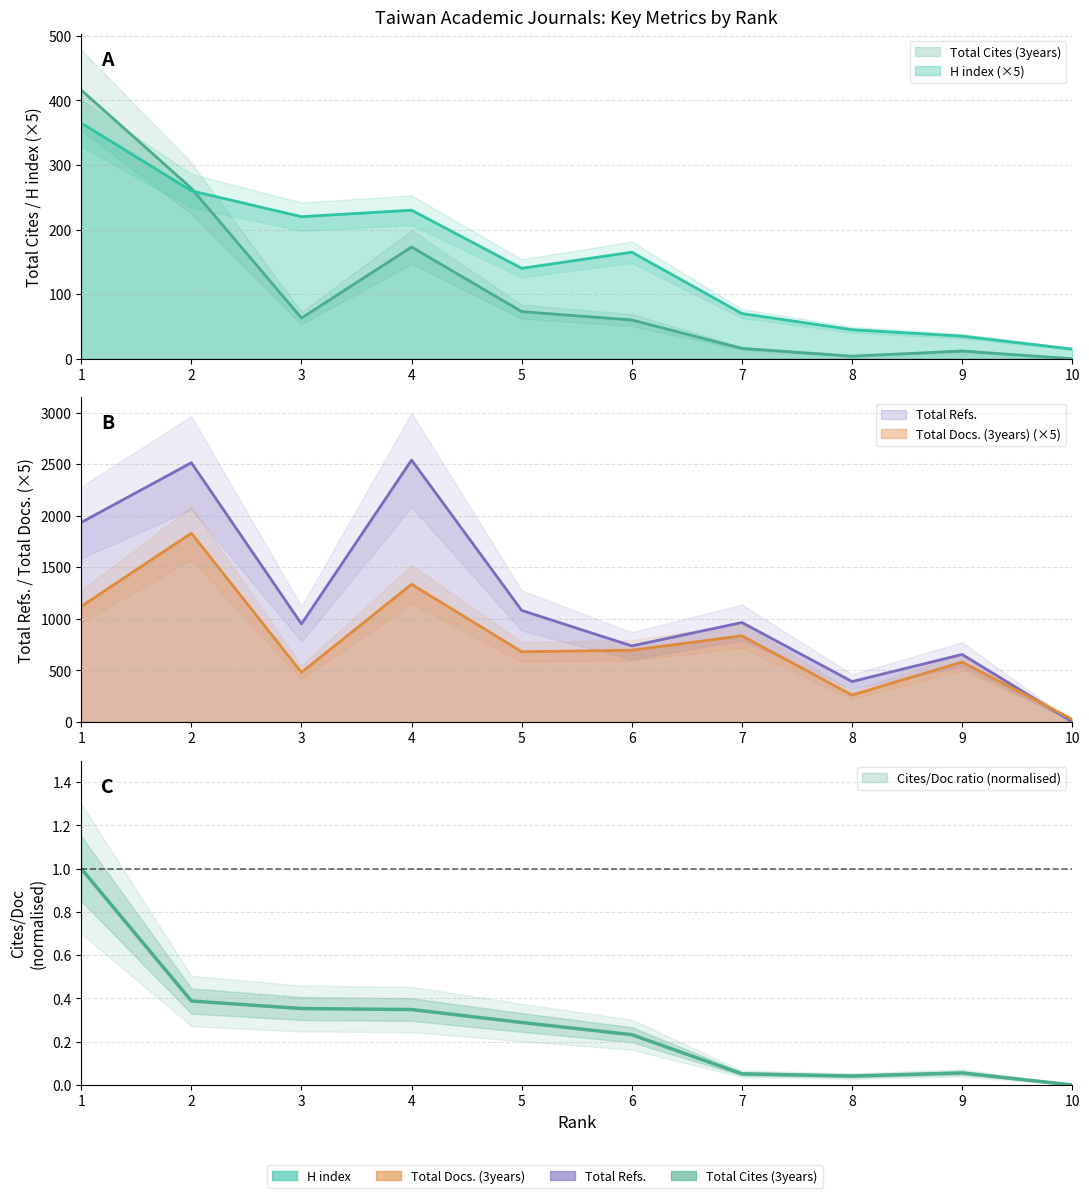

Reading left to right, list all the values displayed in this chart.

H index: 1=365	2=260	3=220	4=230	5=140	6=165	7=70	8=45	9=35	10=15
Total Docs. (3years): 1=1120	2=1830	3=480	4=1335	5=680	6=695	7=835	8=260	9=580	10=25
Total Refs.: 1=1935	2=2514	3=950	4=2540	5=1081	6=737	7=964	8=391	9=654	10=0
Total Cites (3years): 1=416	2=264	3=63	4=173	5=73	6=60	7=16	8=4	9=12	10=0